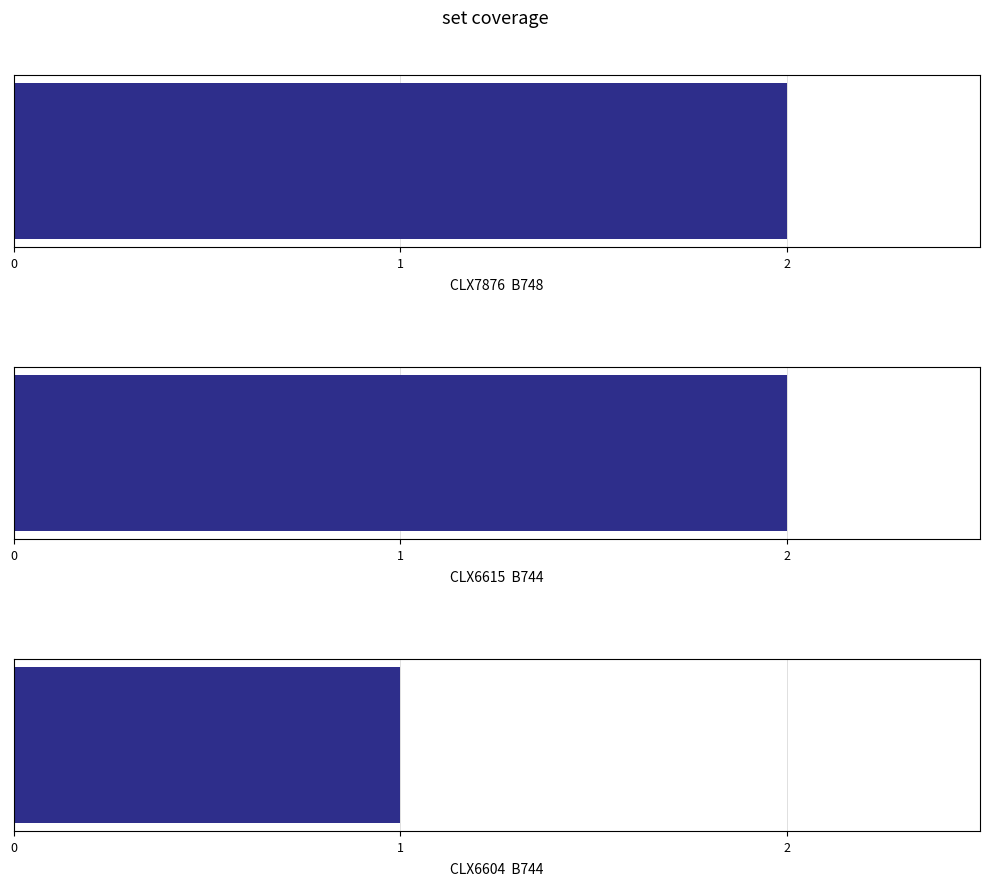

What is the ratio of the value at B748 to the value at B744 (CLX6615)?

1.0